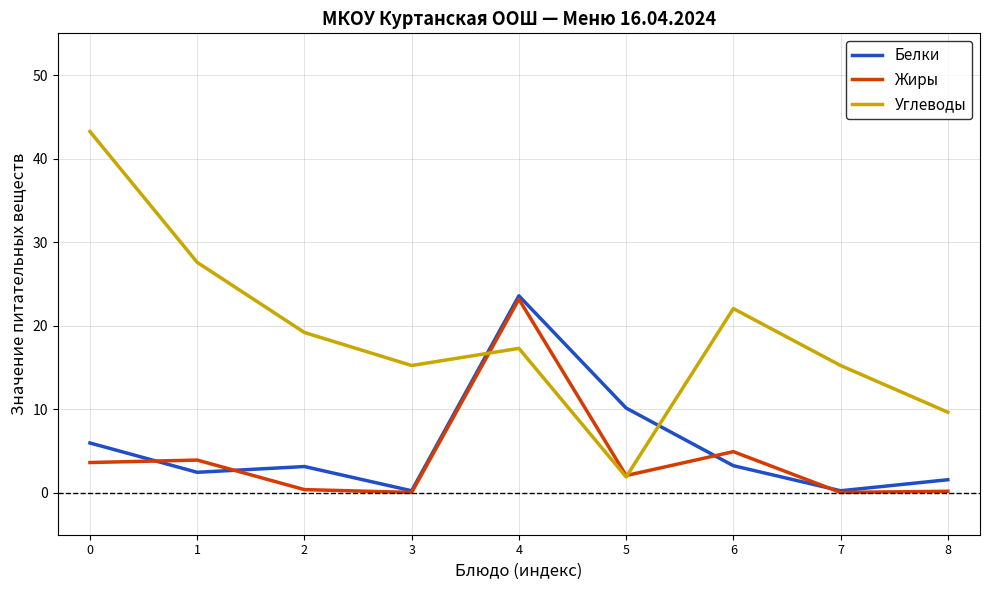

What value does the Жиры series have at 8?

0.2